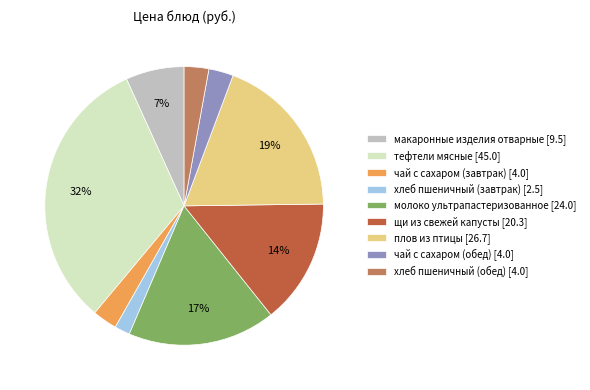

Count the number of slices in the pie.

9